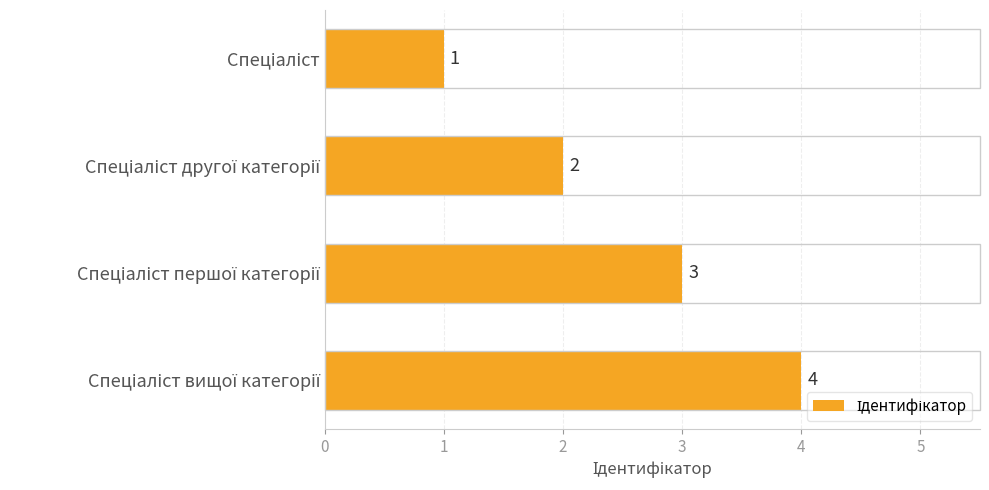

What is the greatest value displayed?

4